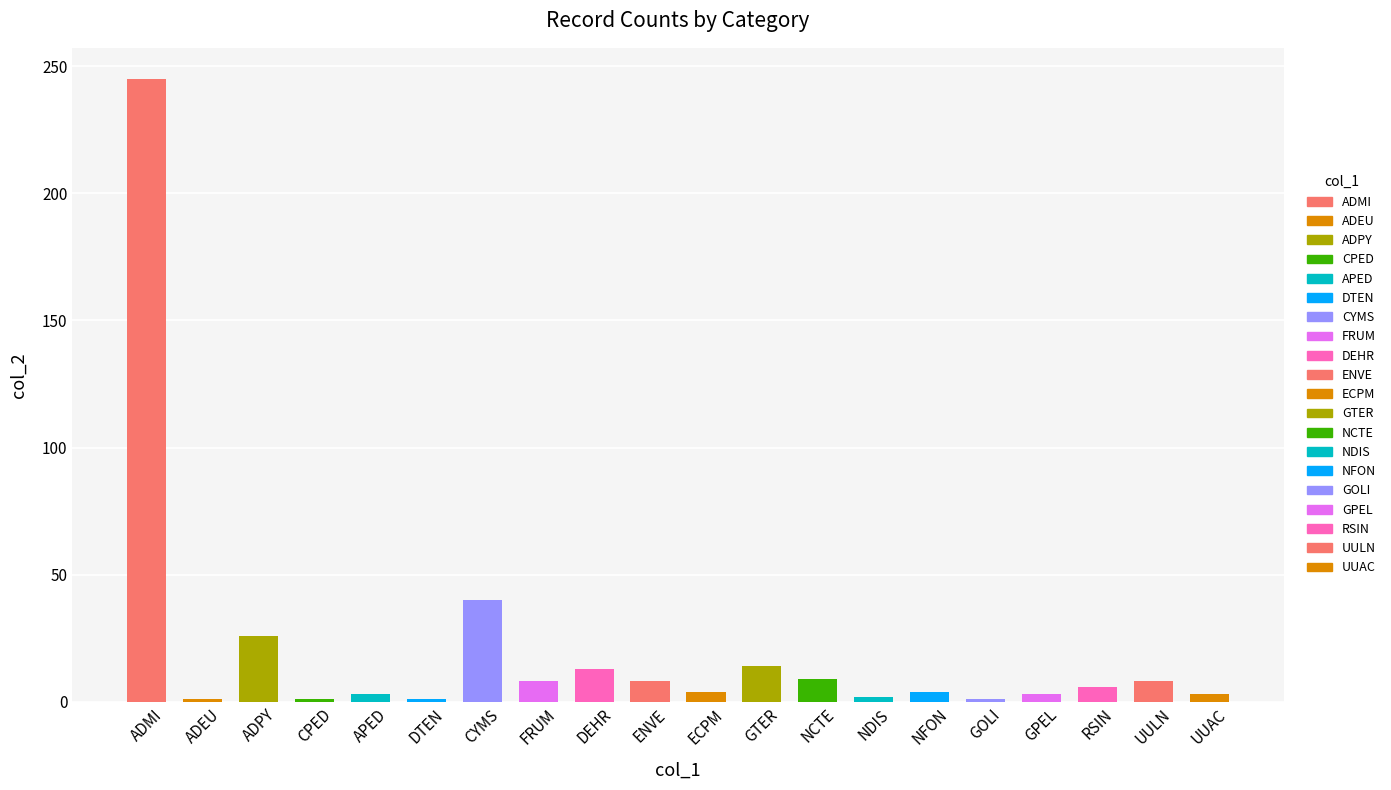

What is the average value?

20